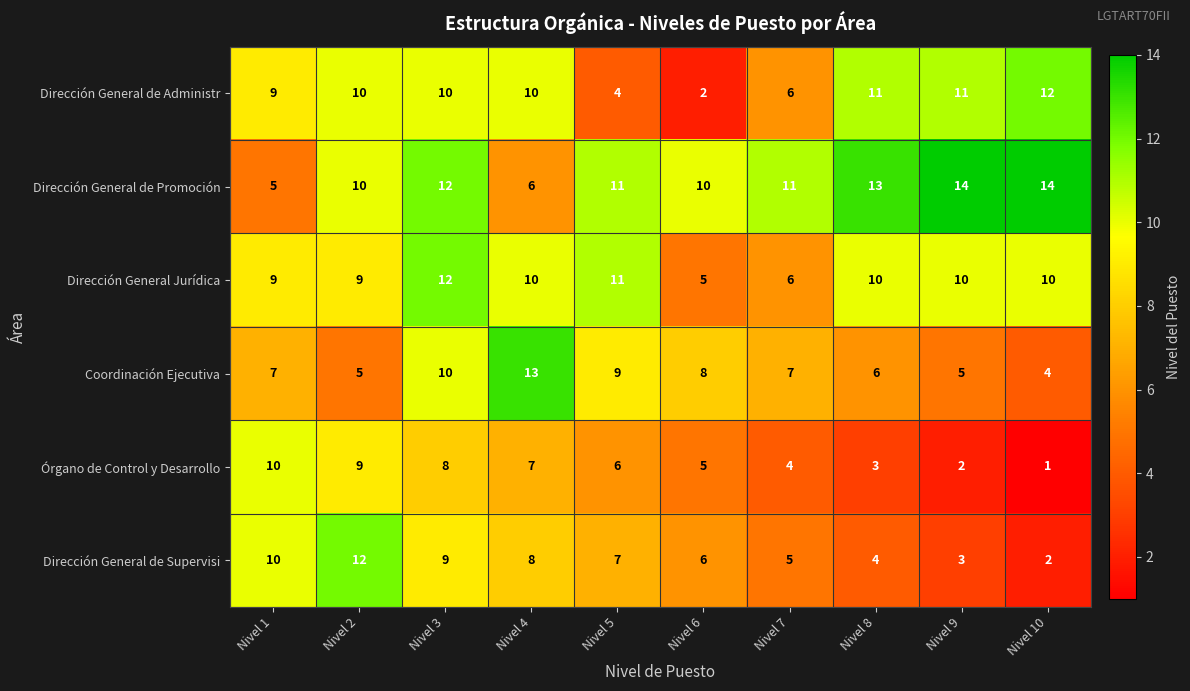

What is the difference between the highest and lowest values at Nivel 1?

5